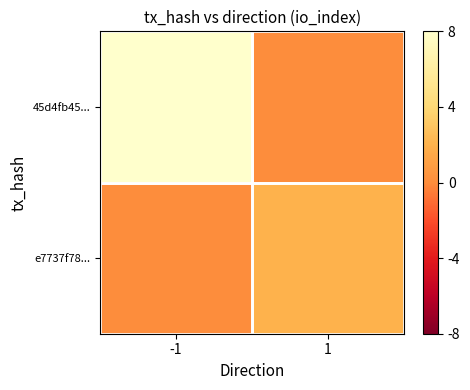

Reading left to right, transcribe all the data shown in this chart.

45d4fb45...: -1=8	1=0
e7737f78...: -1=0	1=2